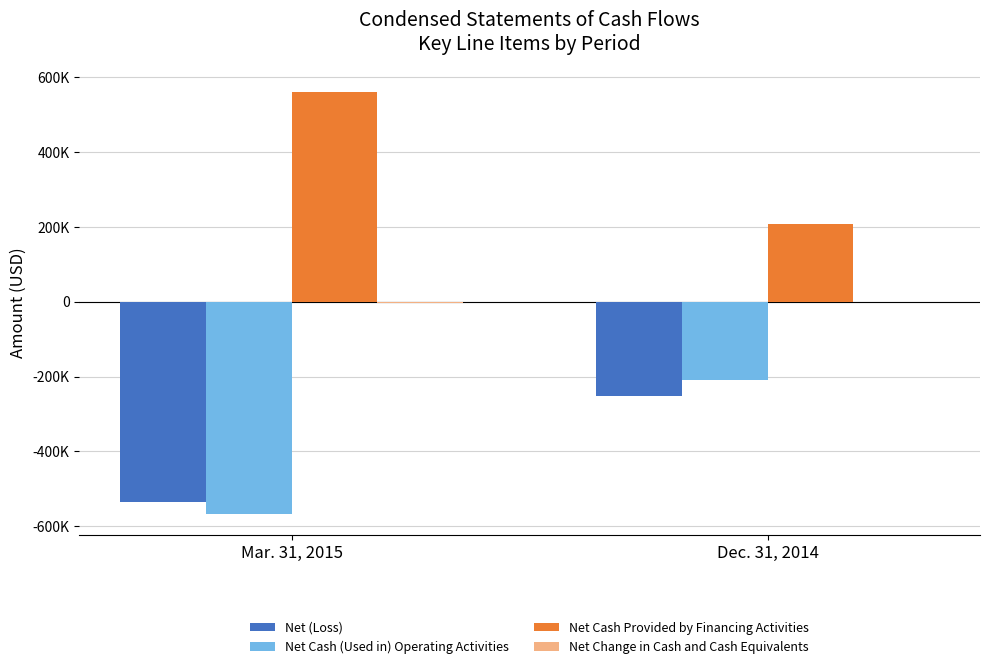

What is the value of the Net Cash Provided by Financing Activities bar at the 1st from the left?

560696